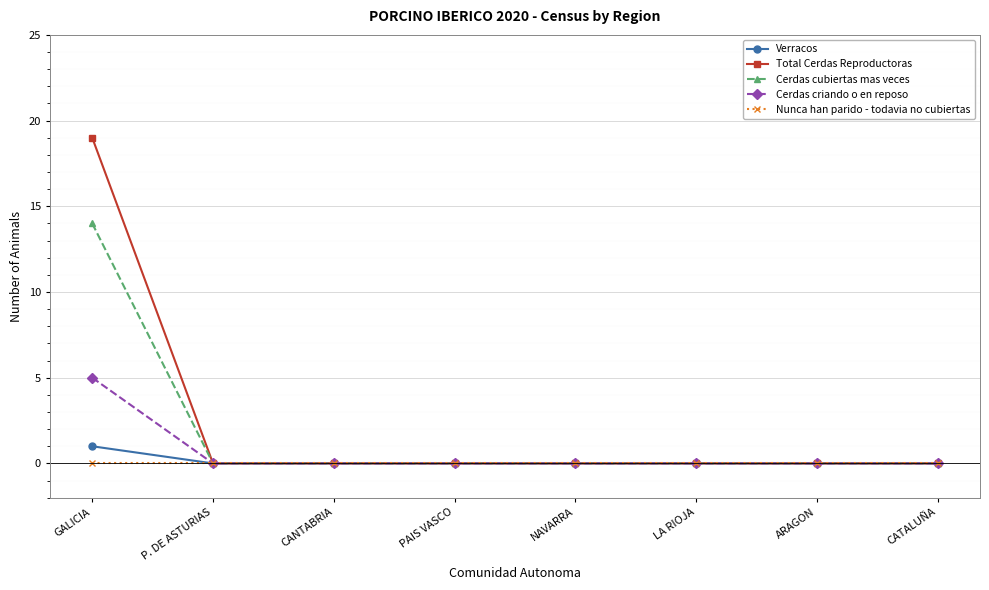

At how many categories does at least one series exceed 8?

1